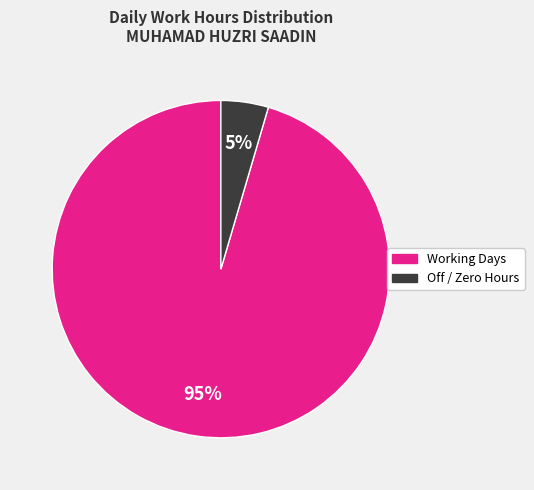

Does any single category account for the majority?

Yes